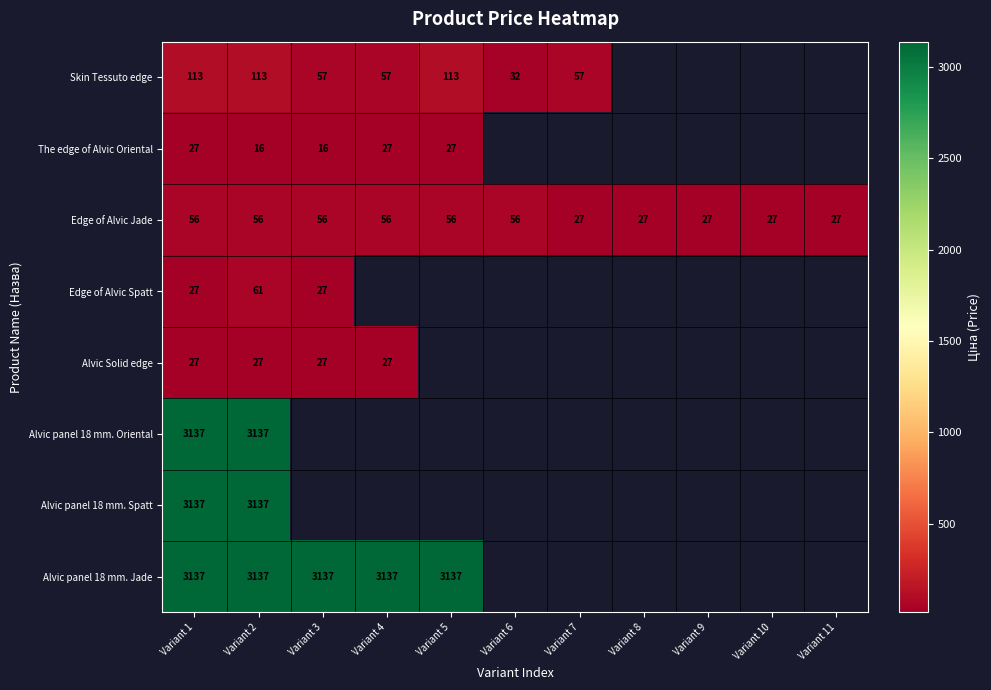

At which category does the chart reach its peak across all series?

Variant 1